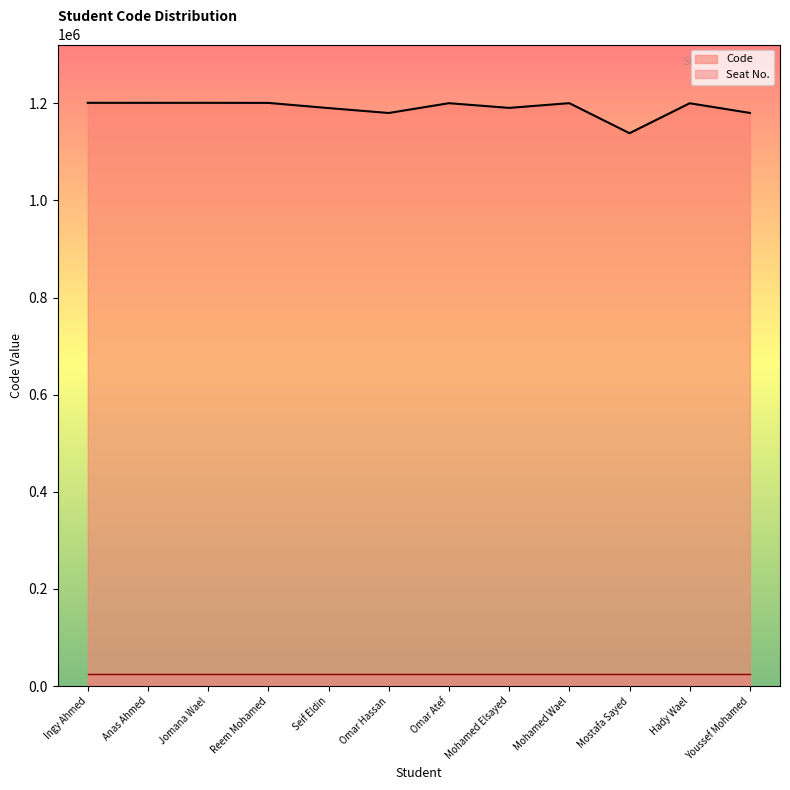

What is the maximum value shown in the chart?

1200967.0